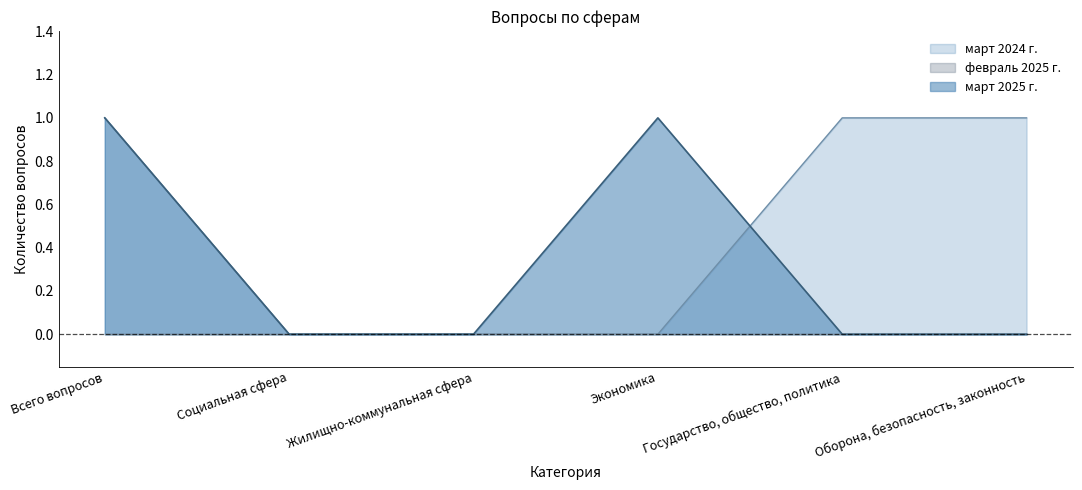

What is the difference between the highest and lowest values at Государство, общество, политика?

1